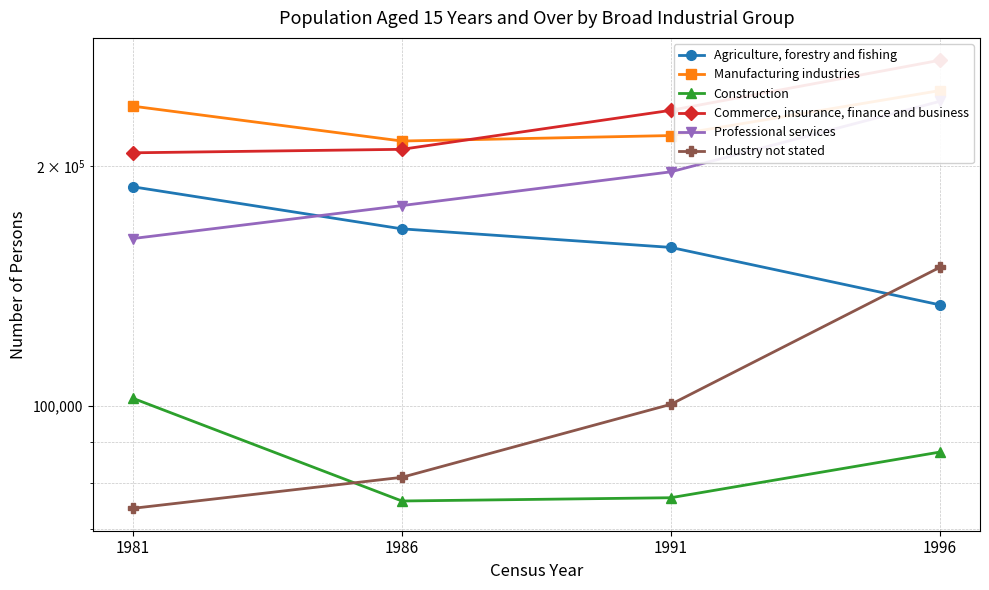

At which category is the sum across all series the highest?

1996